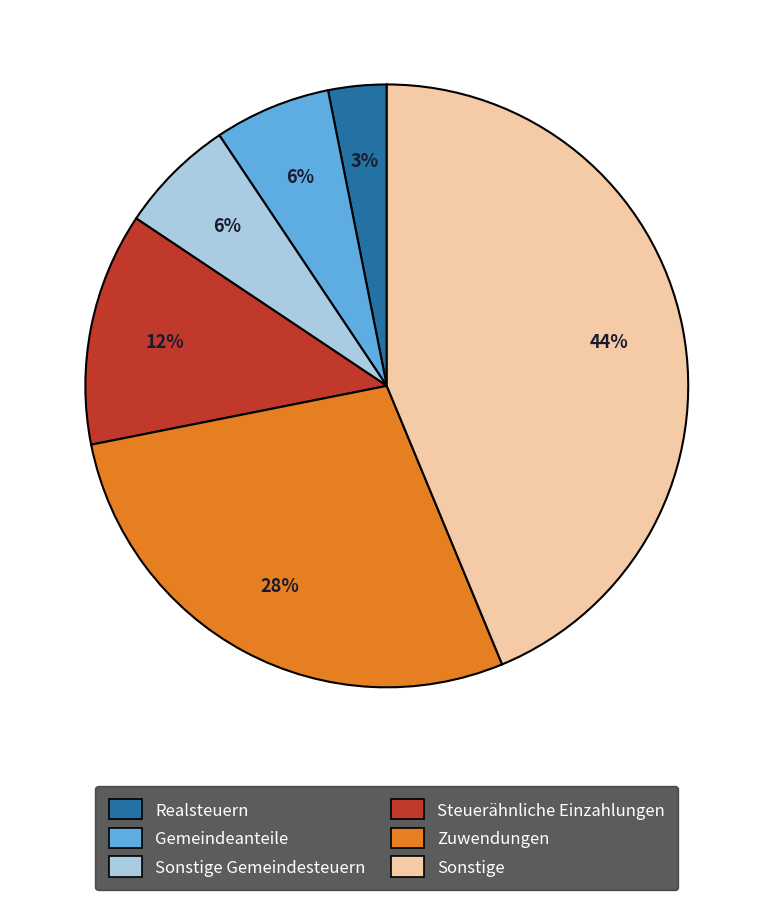

Count the number of slices in the pie.

6